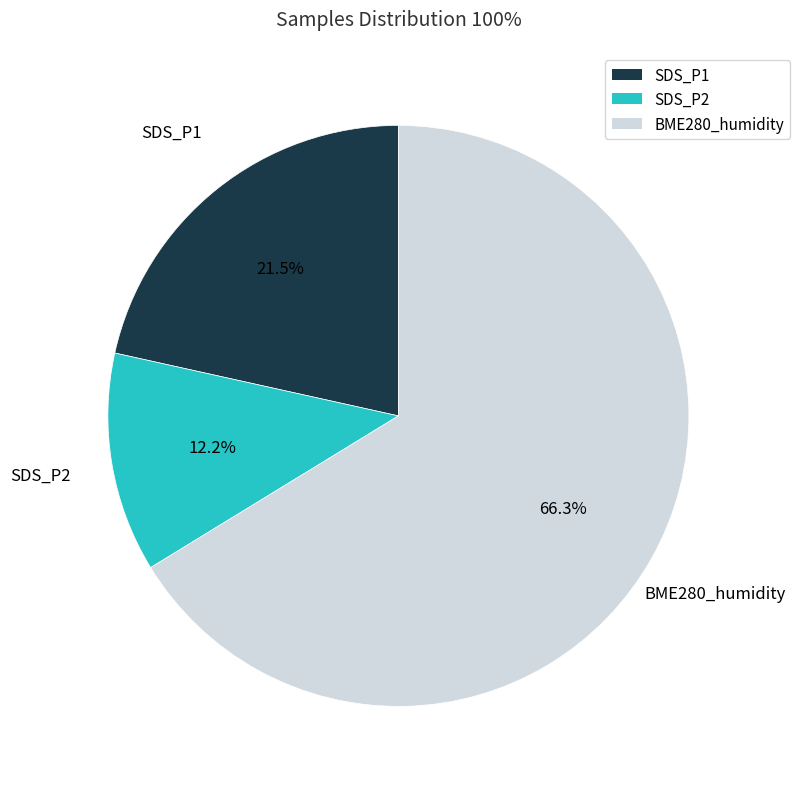

Is there any slice that represents more than half of the pie?

Yes